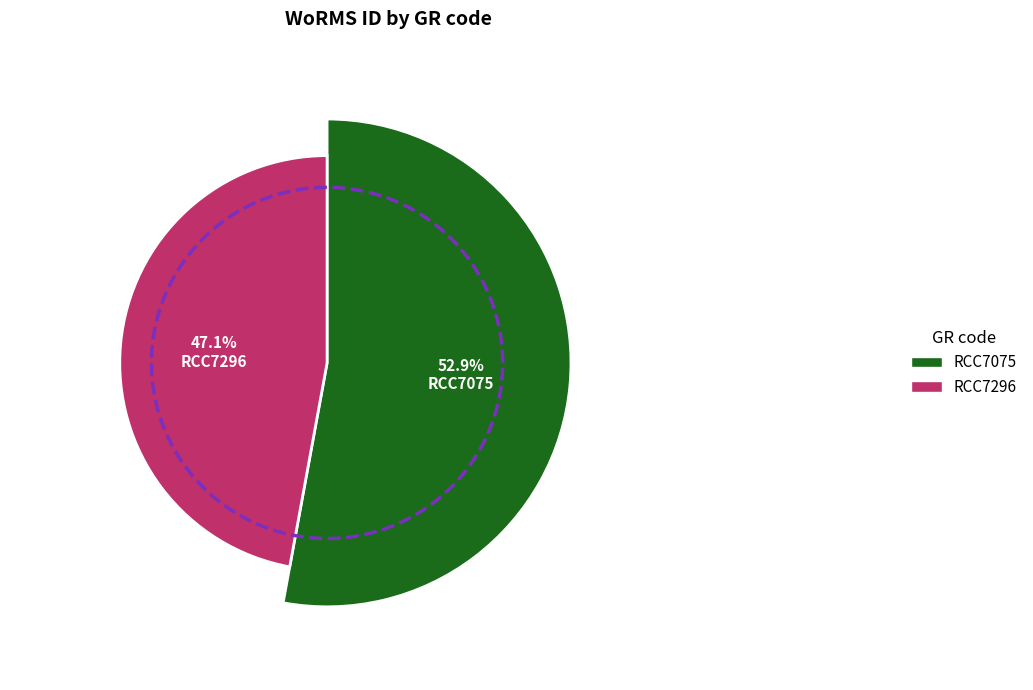

The RCC7075 slice represents 53% of the pie. True or false?

True